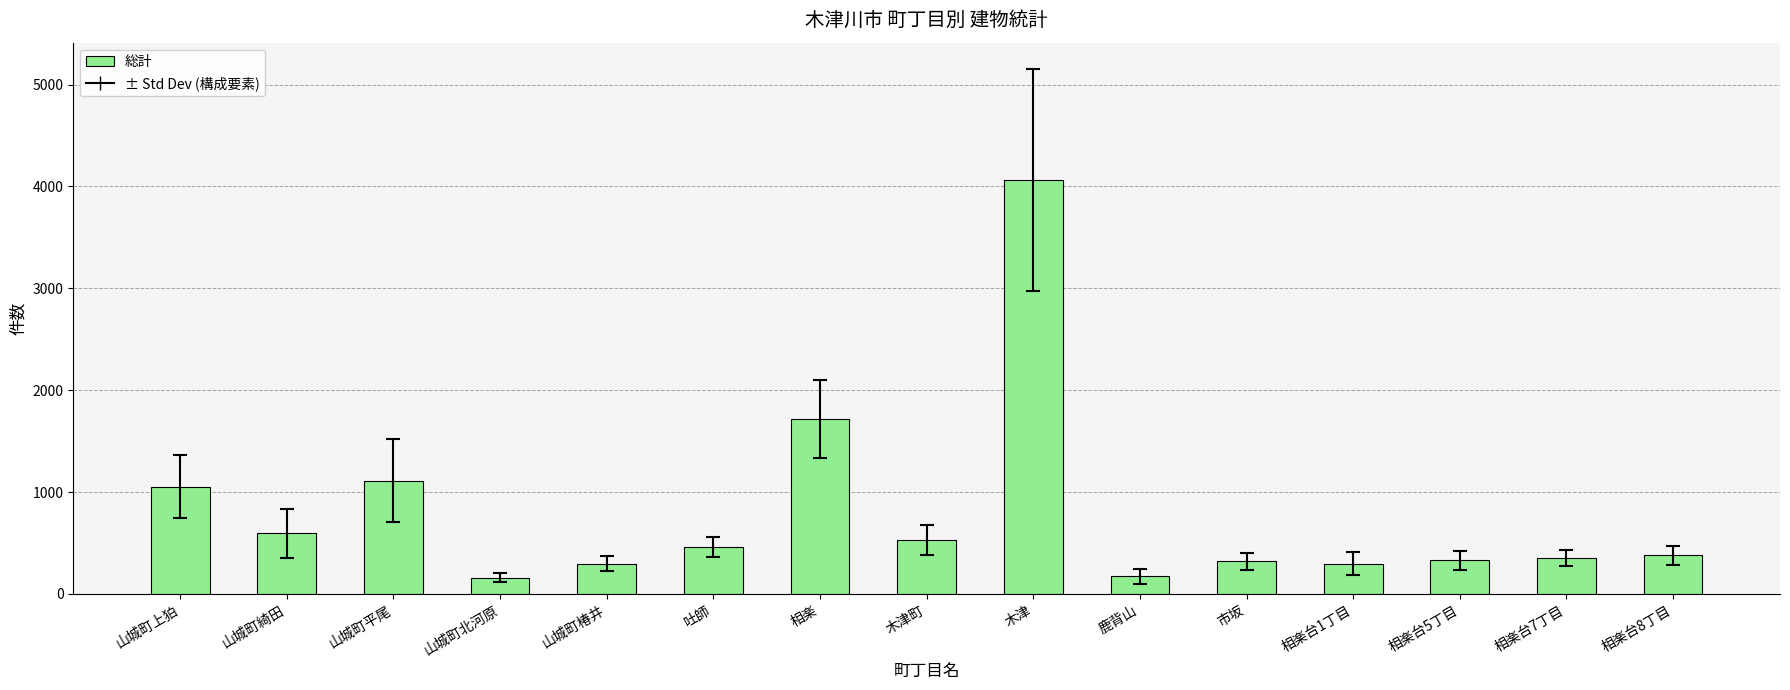

What is the label of the 1st bar from the left?

山城町上狛